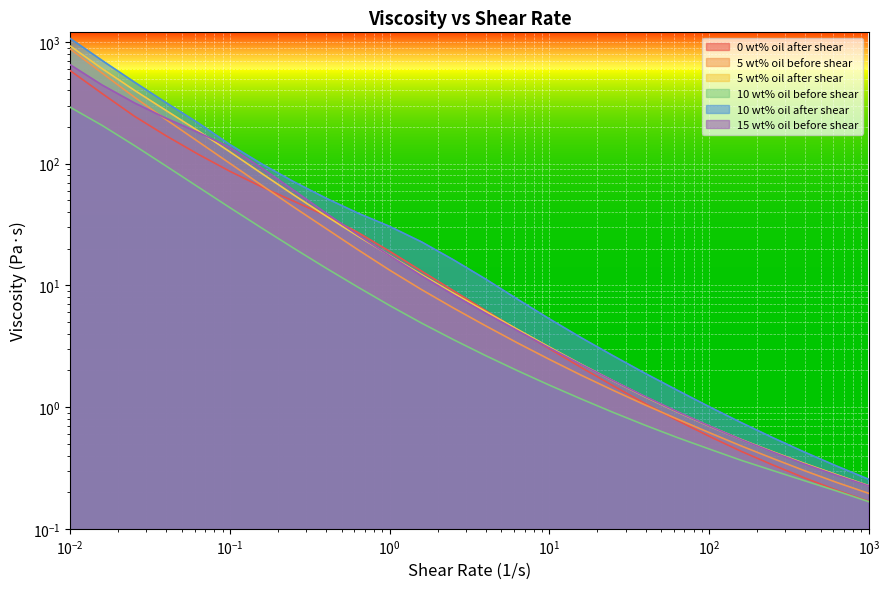

How many lines are shown in the chart?

6